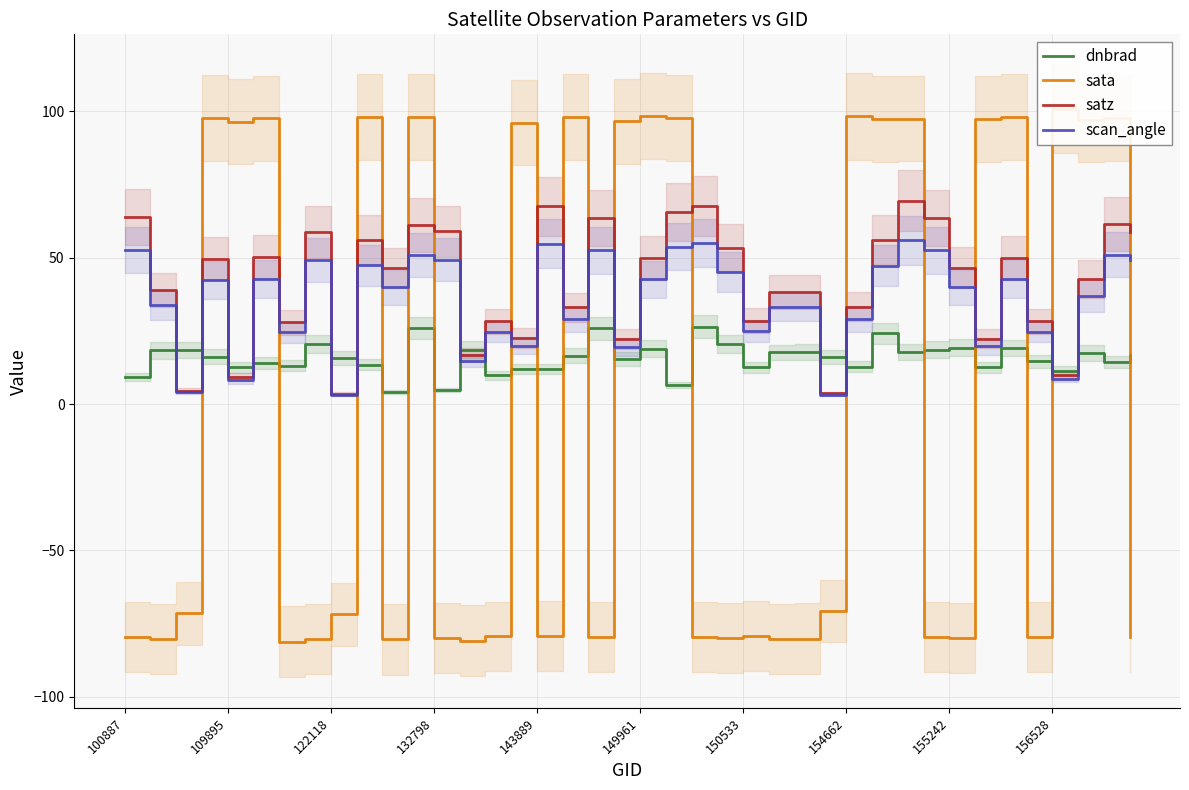

List the series in order of their overall mean, highest first.

satz, scan_angle, dnbrad, sata